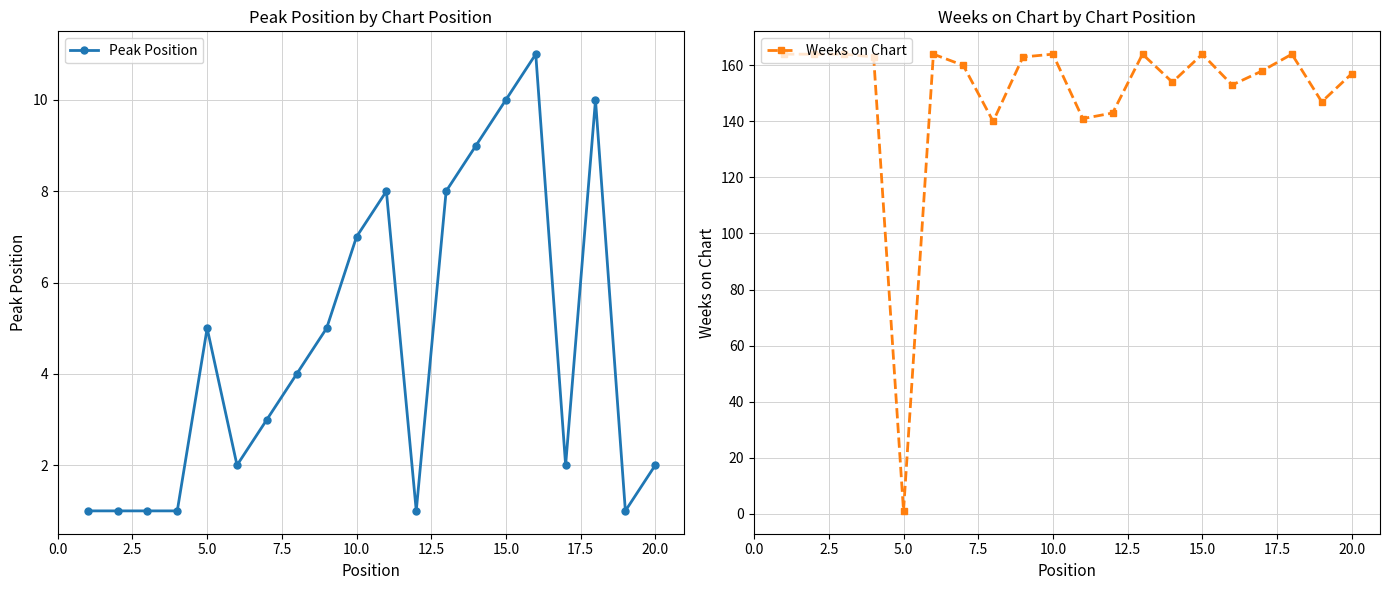

Is it true that Peak Position equals 10 at 15.0?

True